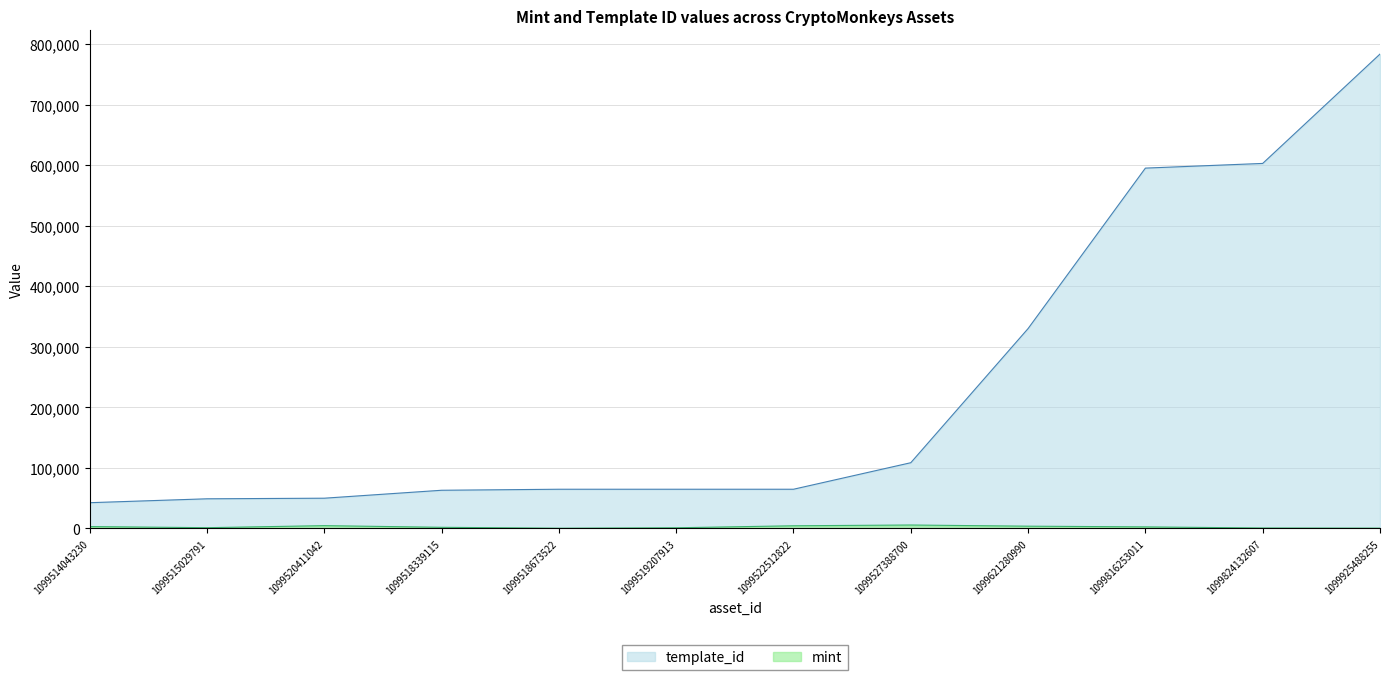

Reading right to left, what are all the values shown in this chart?

mint: 1099925488255=363	1099824132607=616	1099816253011=2466	1099621280990=3634	1099527388700=5568	1099522512822=4301	1099519207913=995	1099518673522=269	1099518339115=1775	1099520411042=4522	1099515029791=1138	1099514043230=3002
template_id: 1099925488255=783650	1099824132607=602961	1099816253011=595229	1099621280990=330131	1099527388700=108484	1099522512822=64660	1099519207913=64660	1099518673522=64660	1099518339115=62974	1099520411042=49849	1099515029791=48873	1099514043230=42421